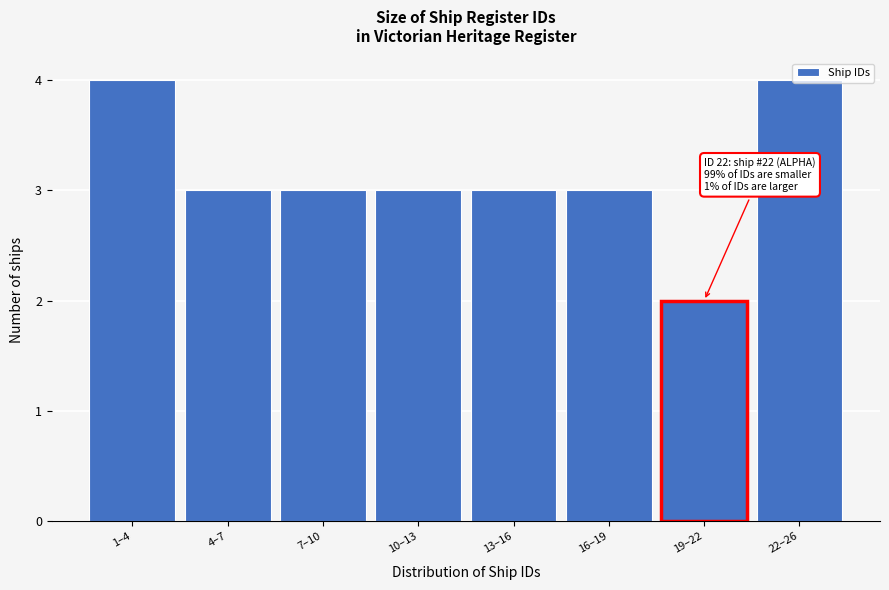

What is the sum of the values at 7–10 and 22–26?

7